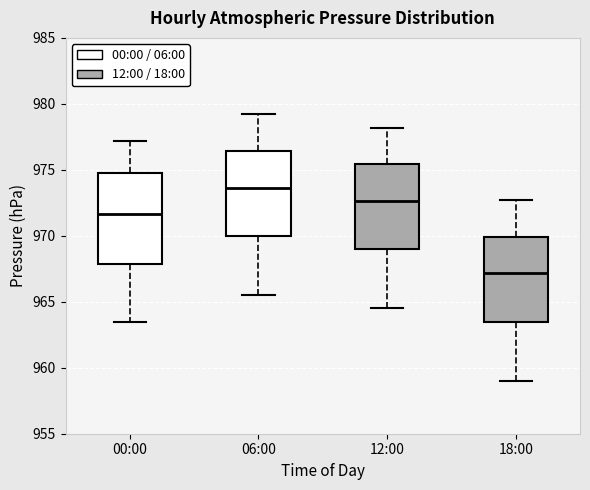

Reading left to right, read every box against the y-axis: the position of its median line, the range the box covers, and the ends of its whiskers. The values are not printed on the chart, so give them approximately, as read against the axis.

00:00: median 971.5, box 968.0 to 974.5, whiskers 963.5 to 977.0
06:00: median 973.5, box 970.0 to 976.5, whiskers 965.5 to 979.0
12:00: median 972.5, box 969.0 to 975.5, whiskers 964.5 to 978.0
18:00: median 967.0, box 963.5 to 970.0, whiskers 959.0 to 972.5